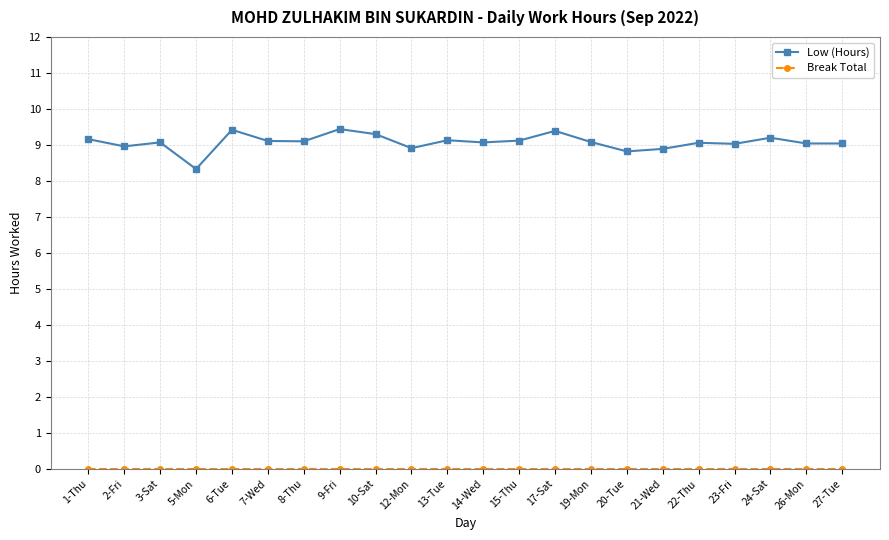

The Low (Hours) series shows 16.0 at 26-Mon. True or false?

False